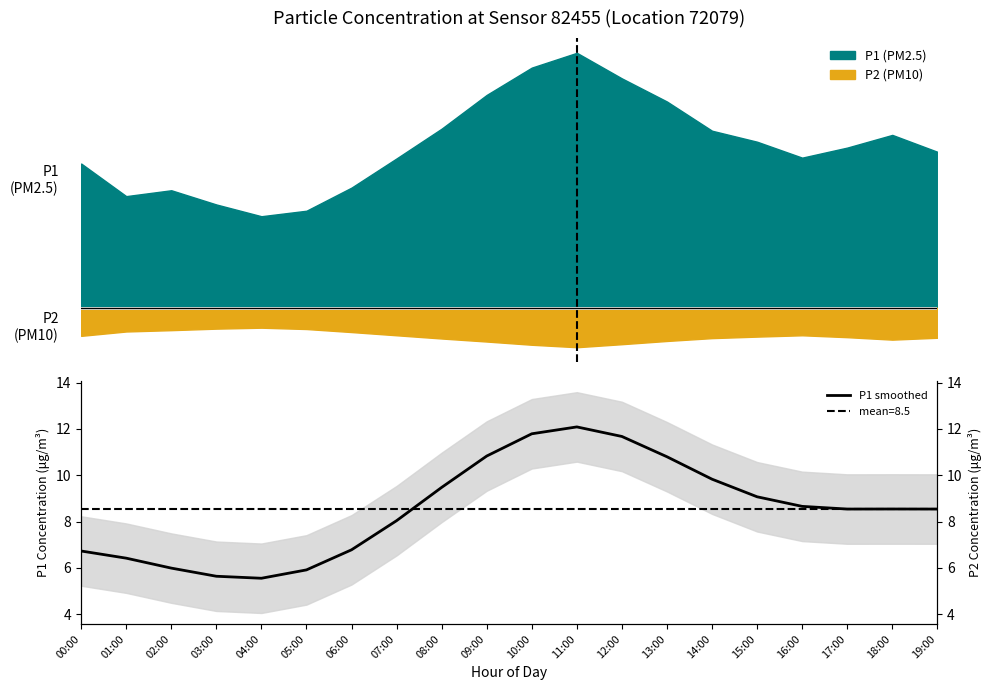

What is the difference between the maximum and minimum values?

6.5